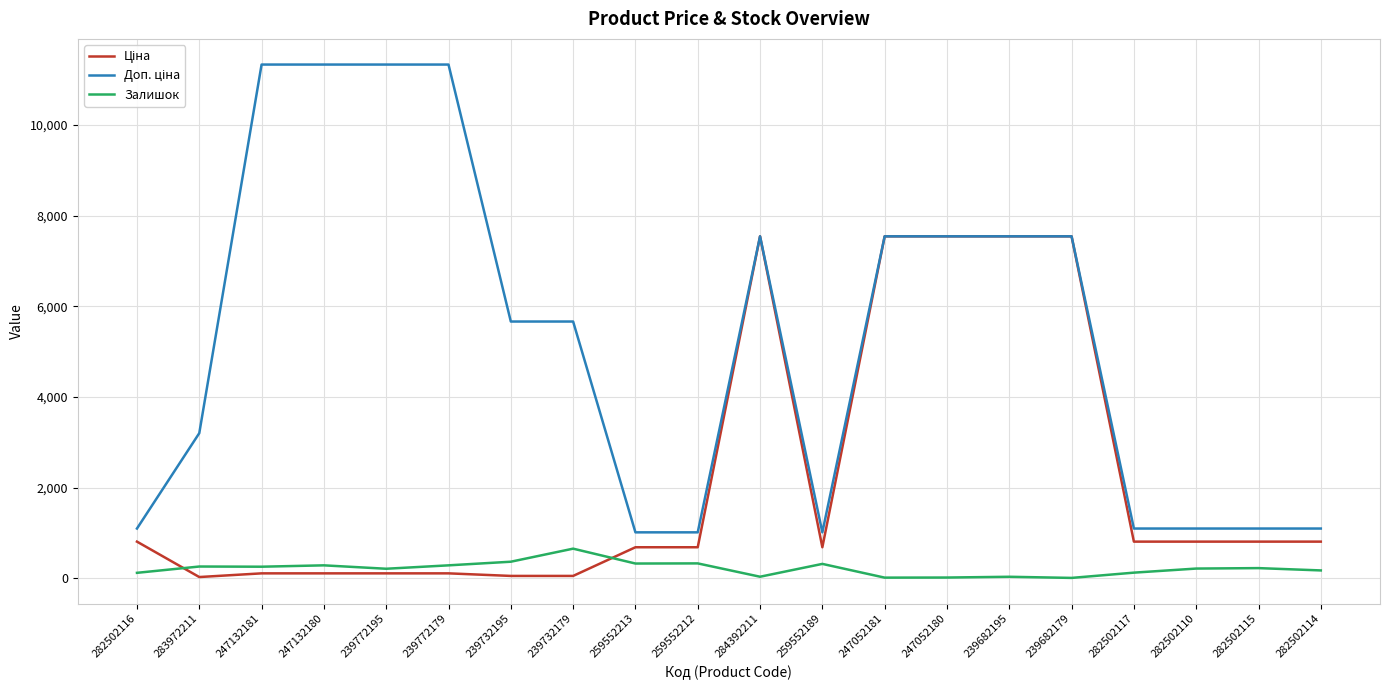

What is the maximum value shown in the chart?

11334.0